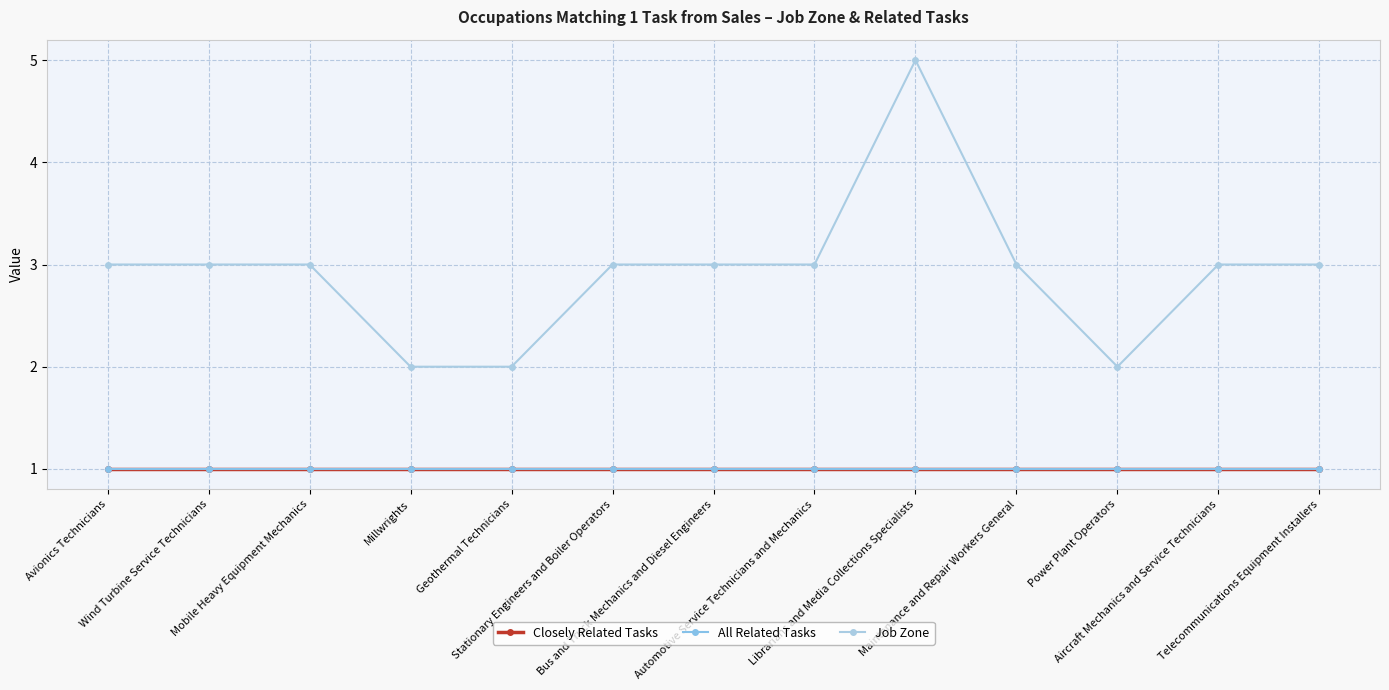

Which series has the largest total across all categories?

Job Zone